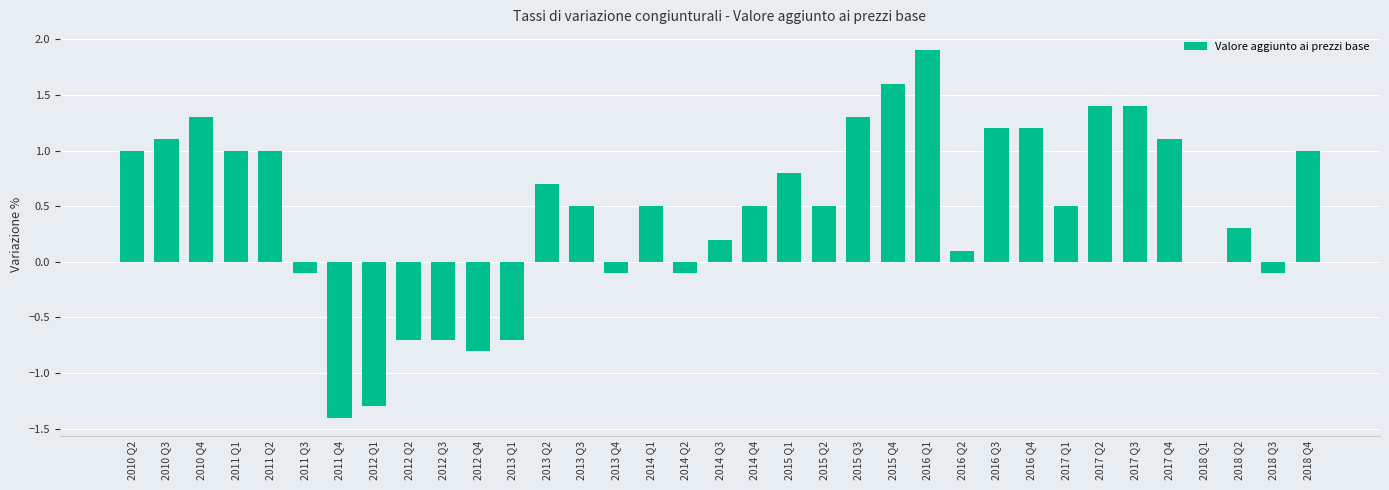

What is the approximate value at 2013 Q3?

0.5